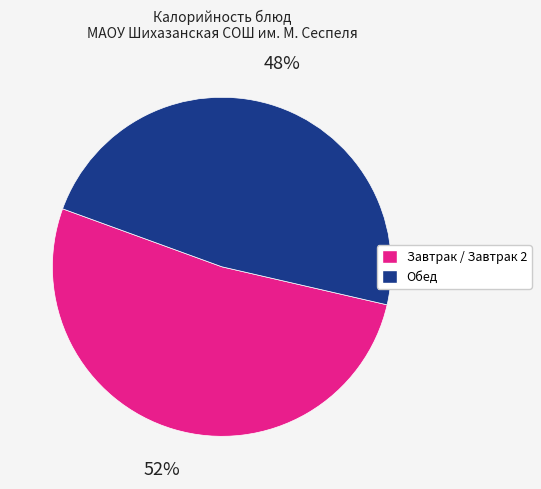

Is there a majority slice in this chart?

Yes